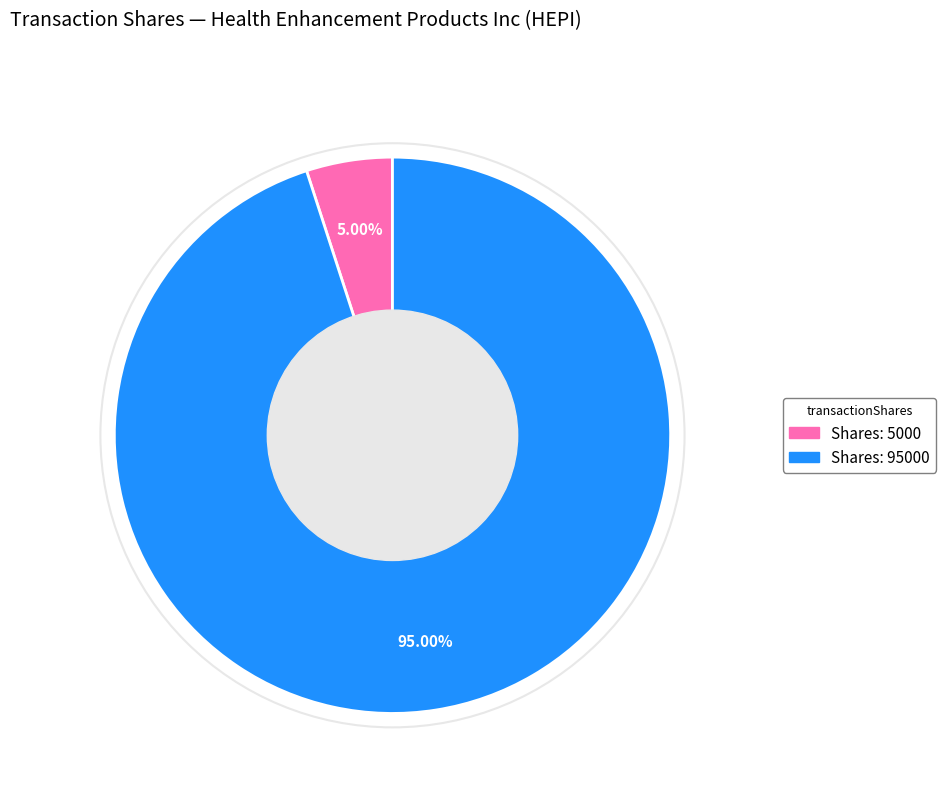

Is there a majority slice in this chart?

Yes